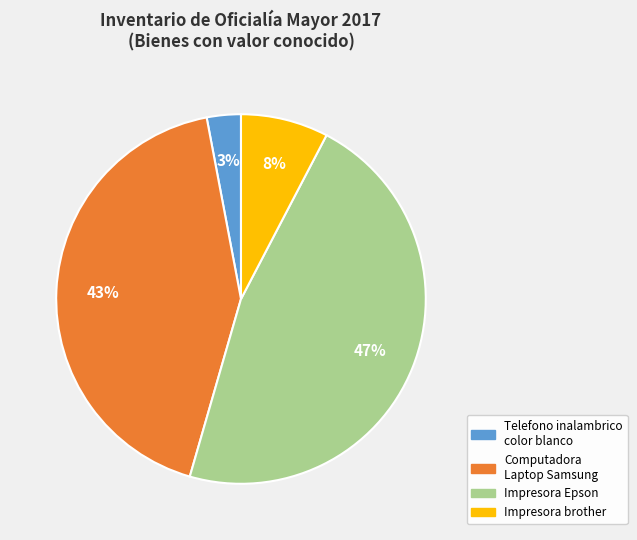

To the nearest percent, what is the difference between the Impresora brother and Telefono inalambrico color blanco slice percentages?

5%